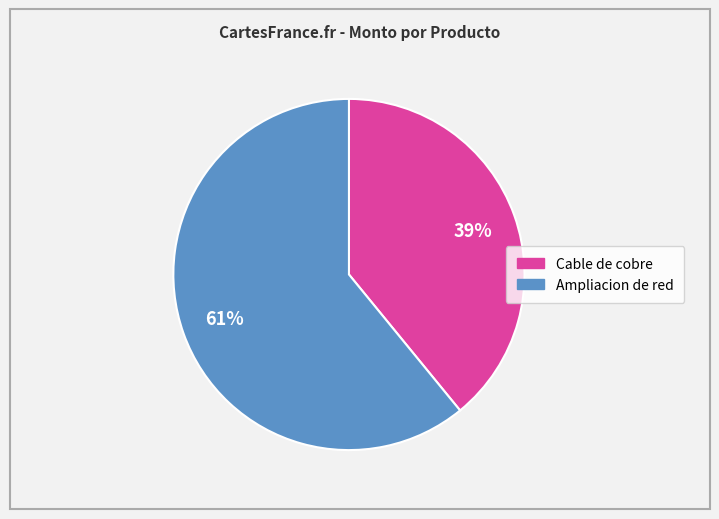

Is there any slice that represents more than half of the pie?

Yes